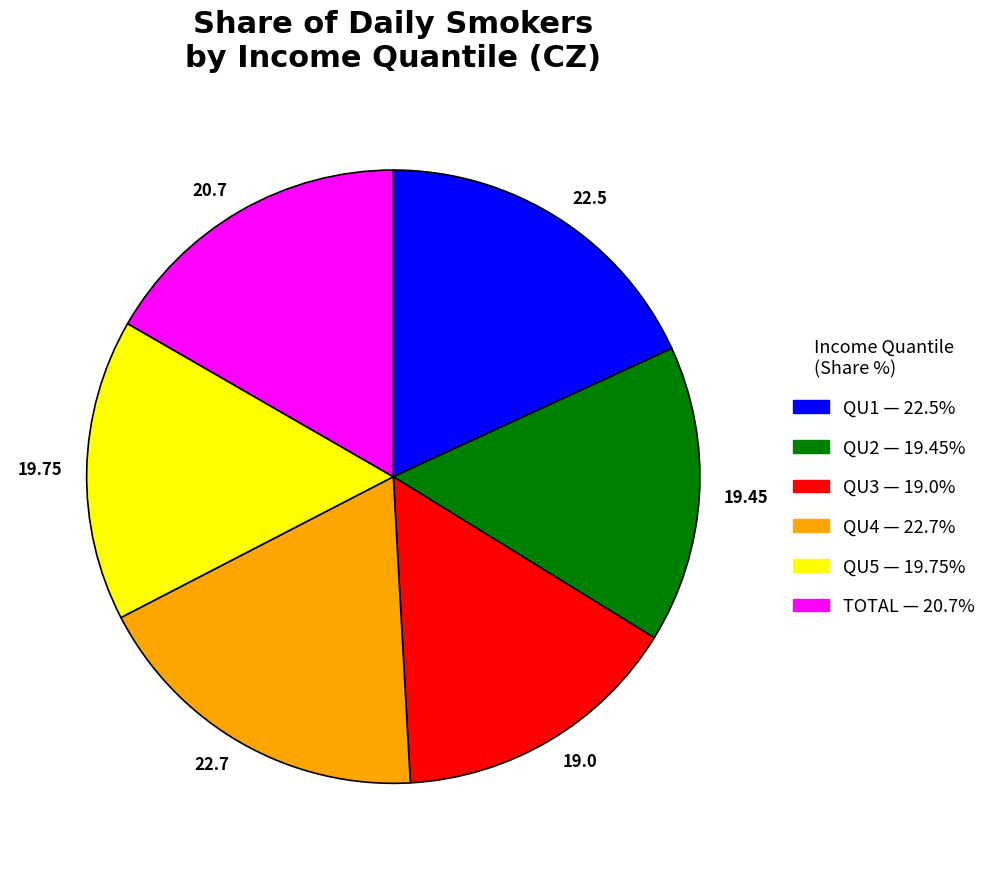

Is there any slice that represents more than half of the pie?

No